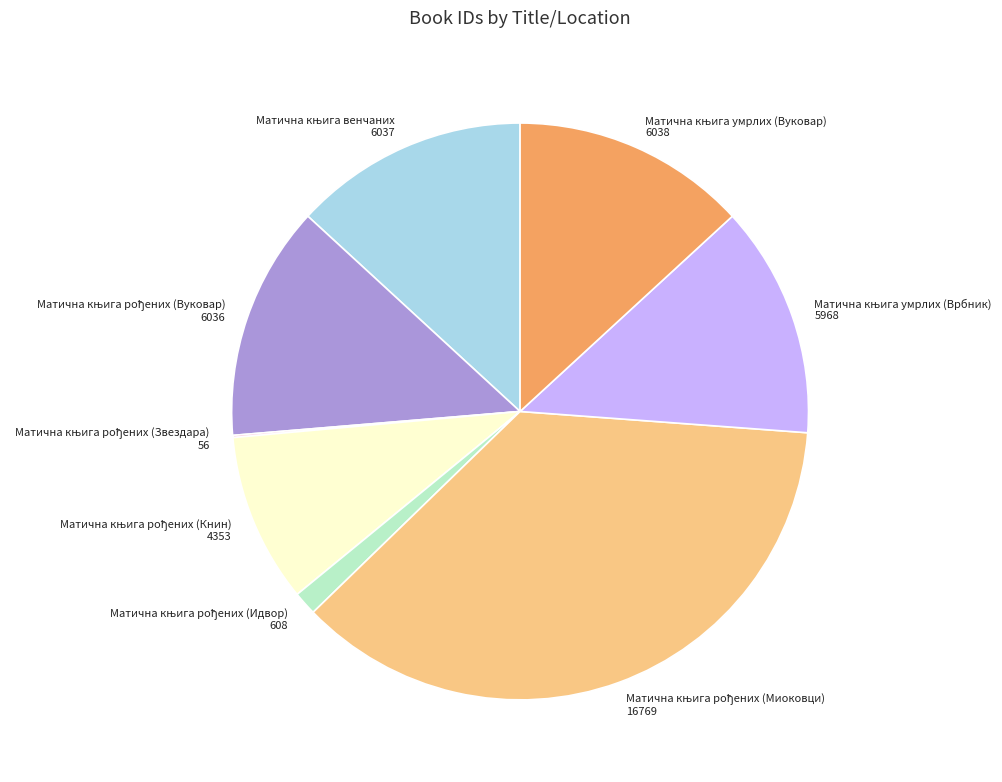

Is there a majority slice in this chart?

No